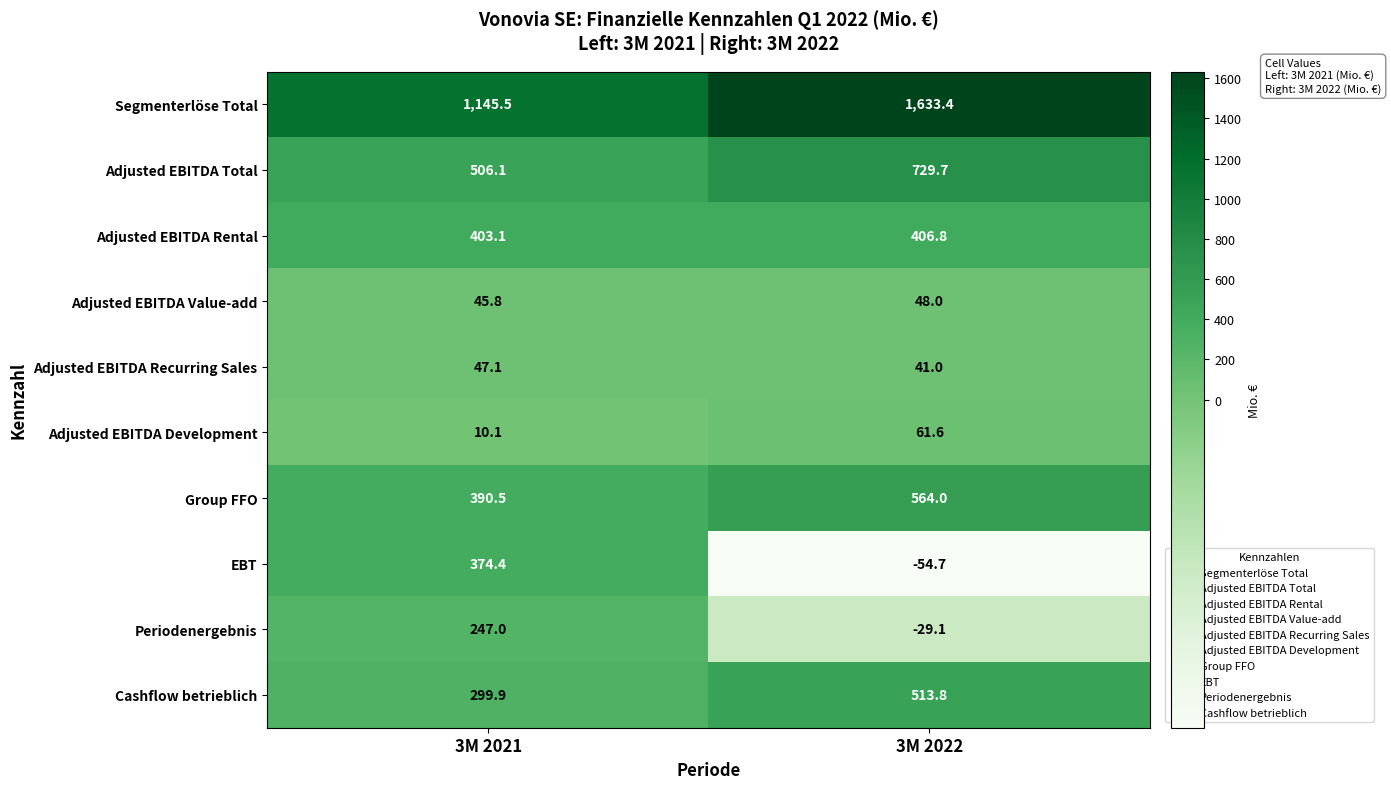

What is the sum of the Adjusted EBITDA Development values at 3M 2021 and 3M 2022?

71.7